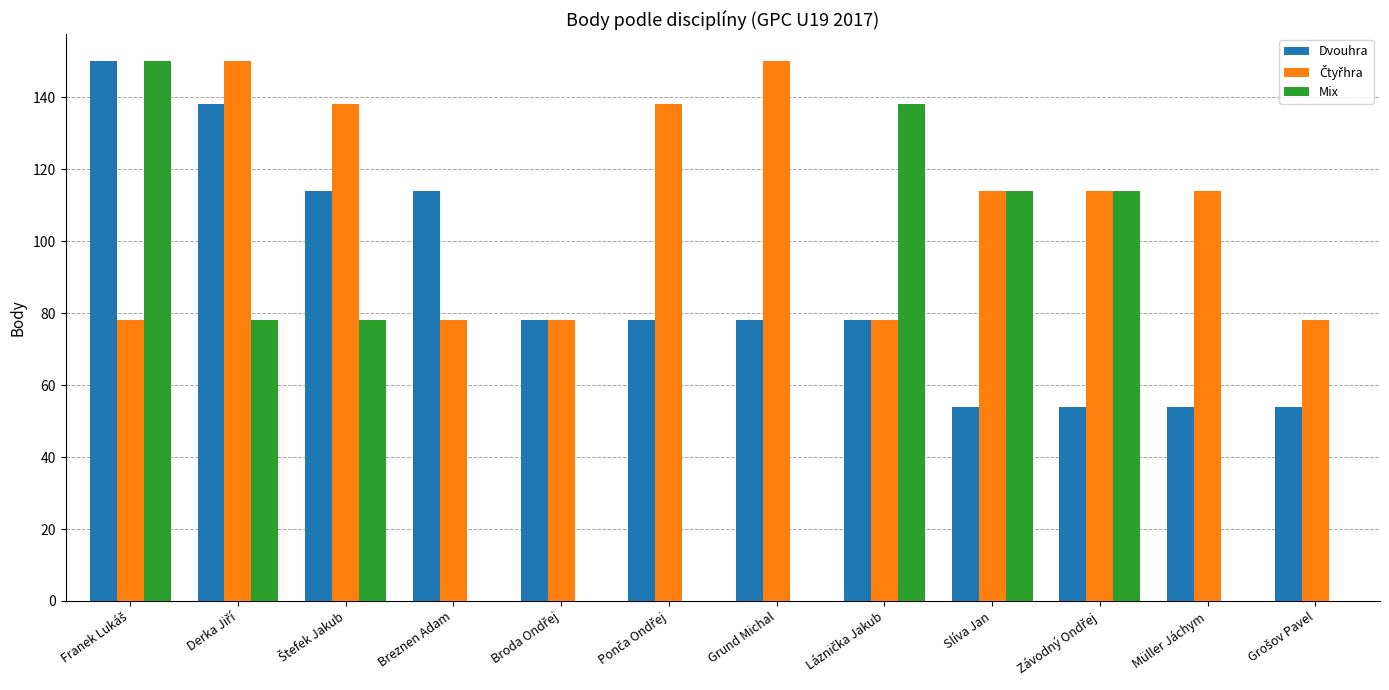

Is it true that Mix equals 0 at Breznen Adam?

True